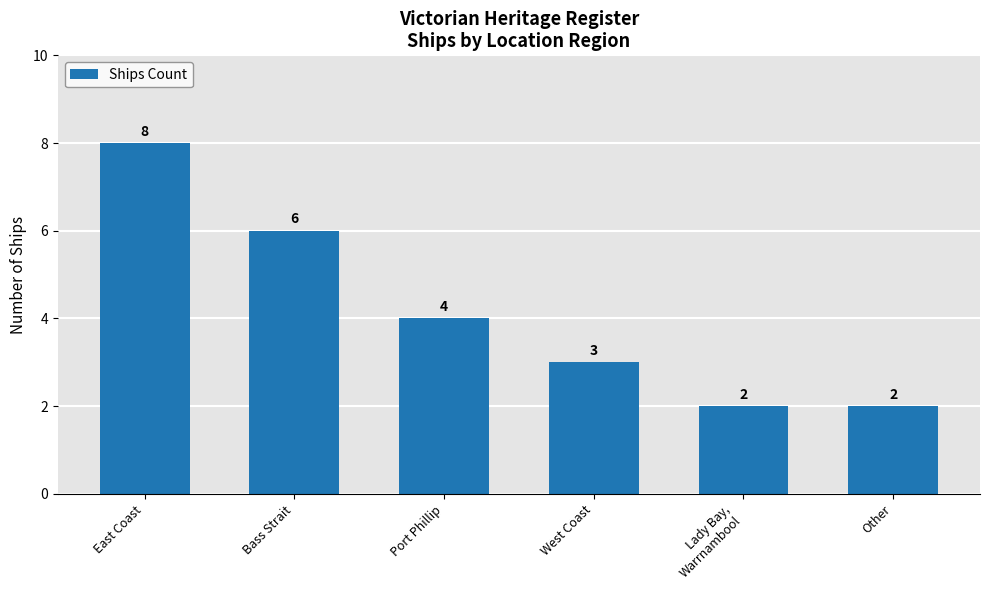

What is the difference between the values at Lady Bay,
Warrnambool and West Coast?

1